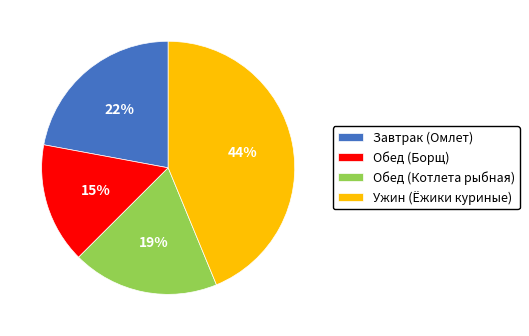

What percentage is the Ужин (Ёжики куриные) slice, to the nearest percent?

44%